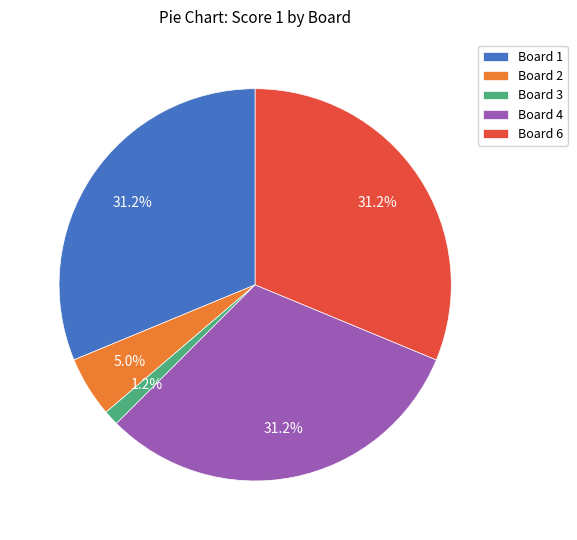

Which slice is the smallest?

Board 3